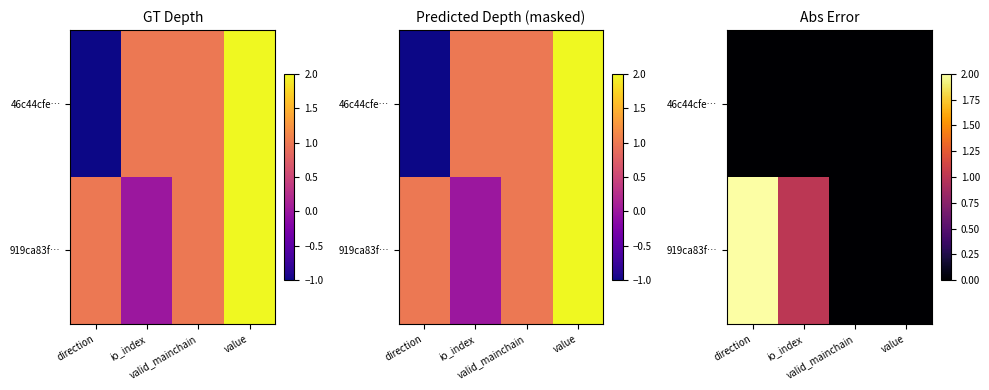

Where does the 919ca83f… series first go above 1?

direction